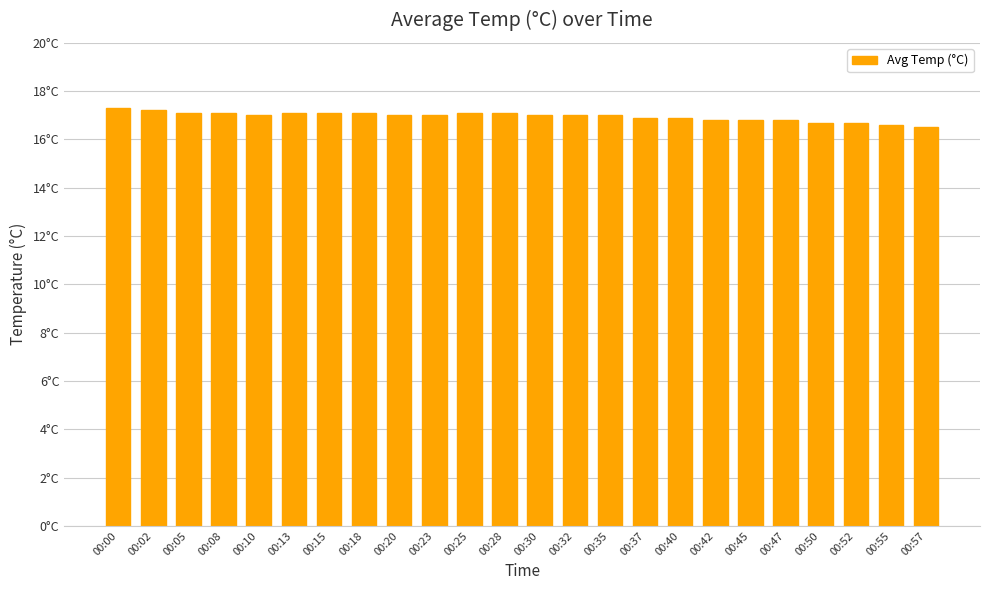

What is the change in value from 00:05 to 00:35?

-0.1